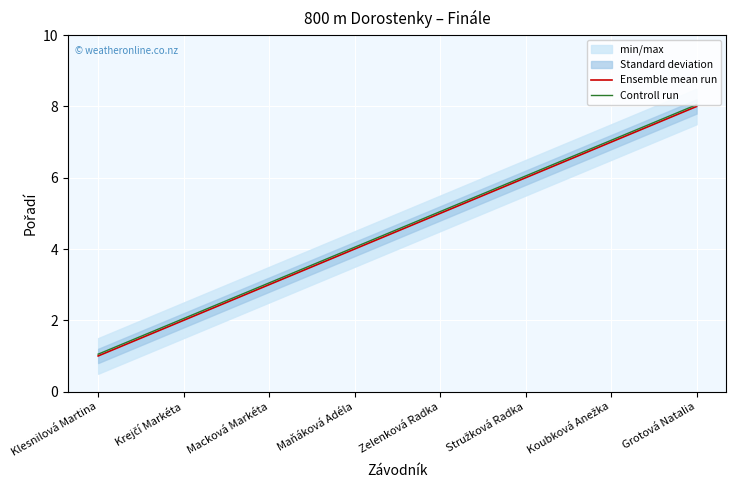

Which has a higher value, Maňáková Adéla or Stružková Radka?

Stružková Radka